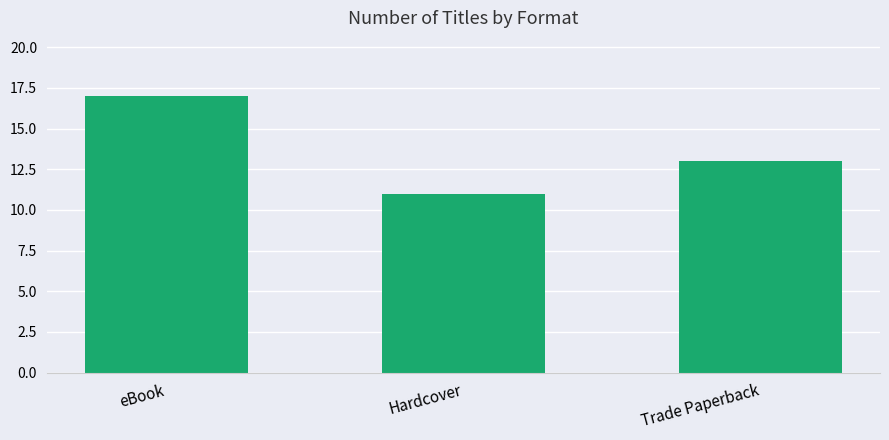

What is the label of the 1st bar from the left?

eBook